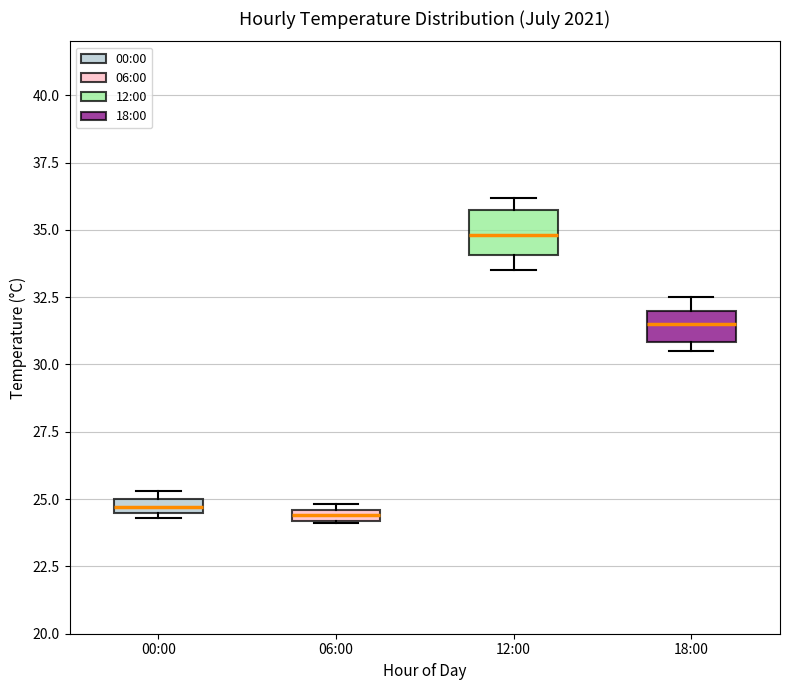

Comparing the boxes themselves (not the whiskers), which one is the tallest?

12:00